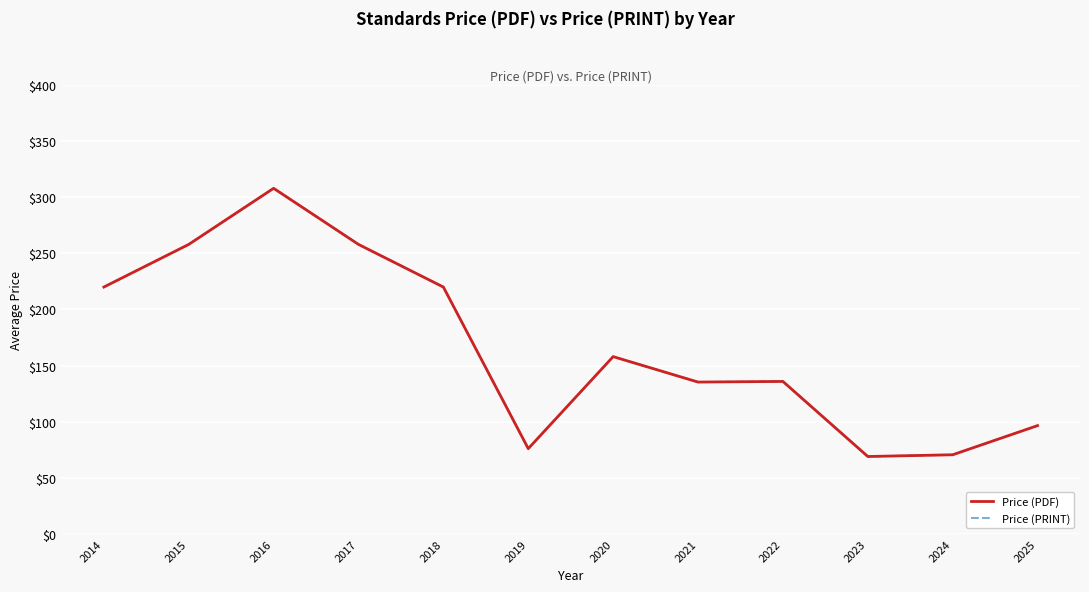

Does the chart display data point markers on the line(s)?

No